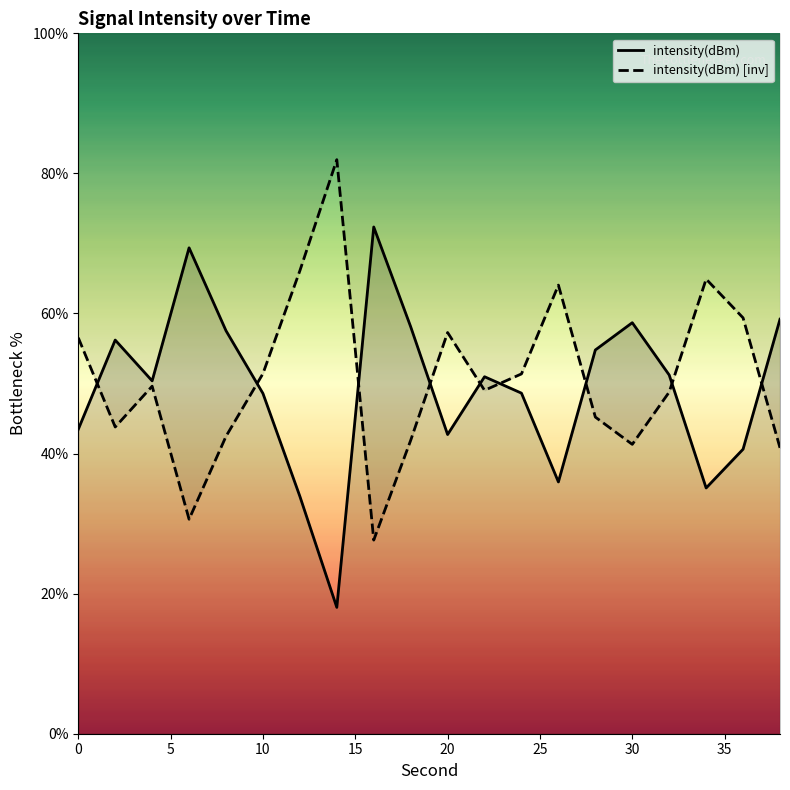

Reading right to left, transcribe all the data shown in this chart.

intensity(dBm): 59.2	40.6	35.1	51.2	58.7	54.8	36.0	48.6	51.0	42.7	58.1	72.4	18.0	33.9	48.6	57.5	69.4	50.4	56.2	43.5
intensity(dBm) [inv]: 40.8	59.4	64.9	48.8	41.3	45.2	64.0	51.4	49.0	57.3	41.9	27.6	82.0	66.1	51.4	42.5	30.6	49.6	43.8	56.5